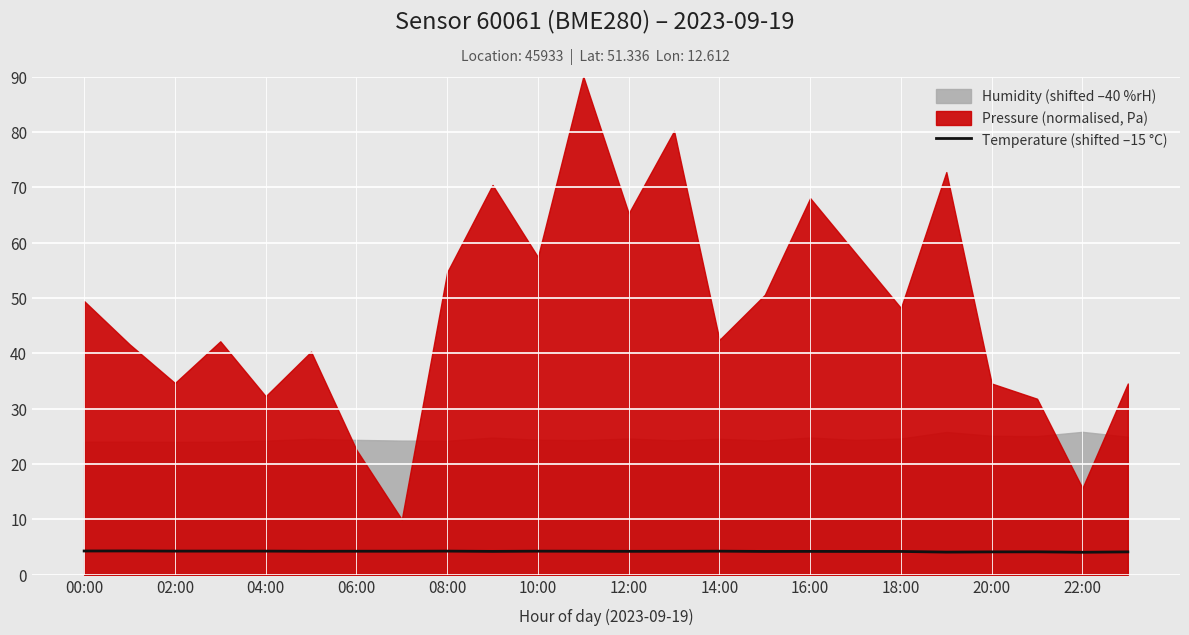

What is the maximum value for Temperature (shifted –15 °C)?

4.3